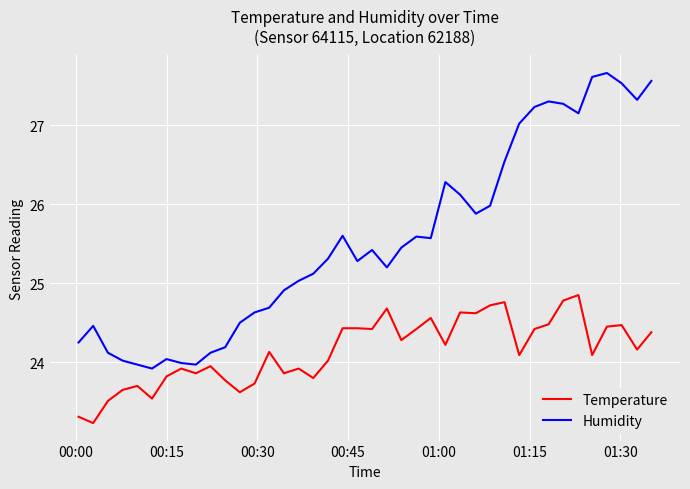

True or false: Humidity and Temperature cross at least once.

False